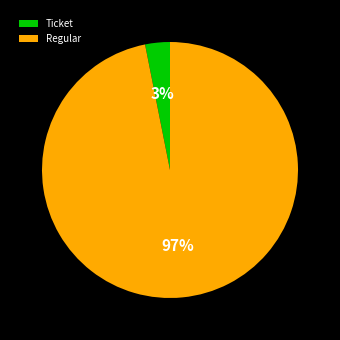

Rank the categories by value from highest to lowest.

Regular, Ticket